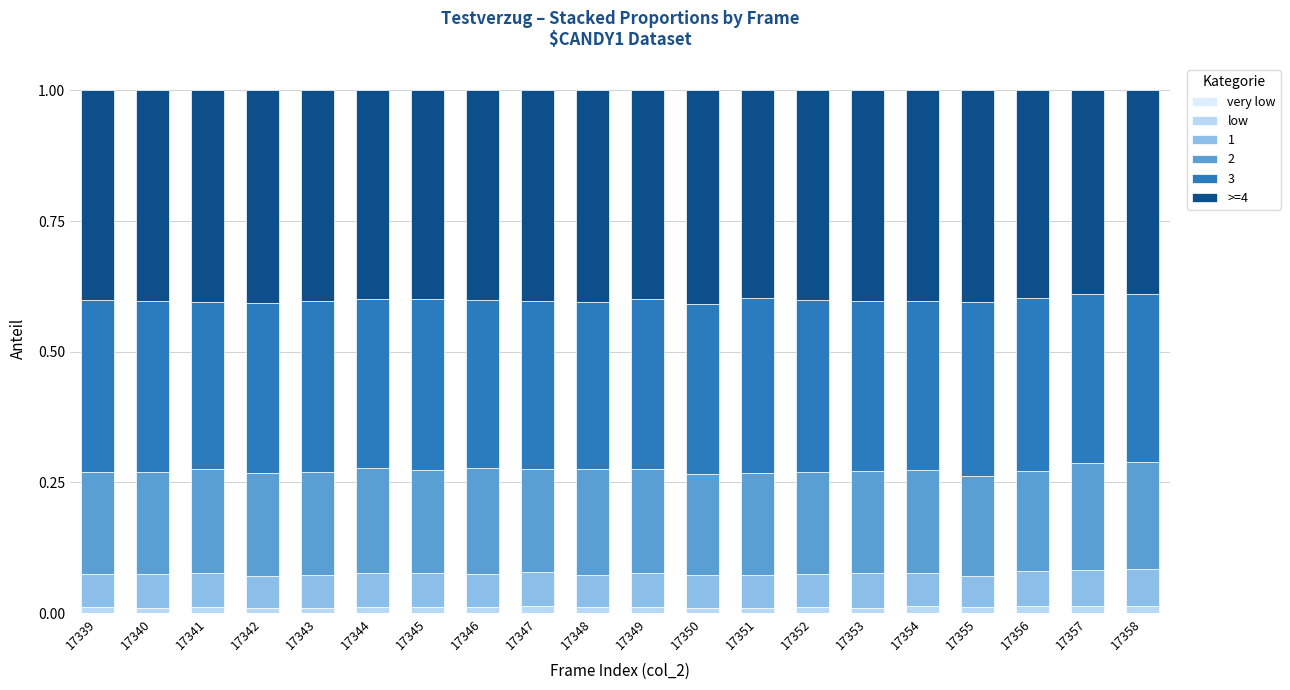

Which category has the highest value in the very low series?

17358